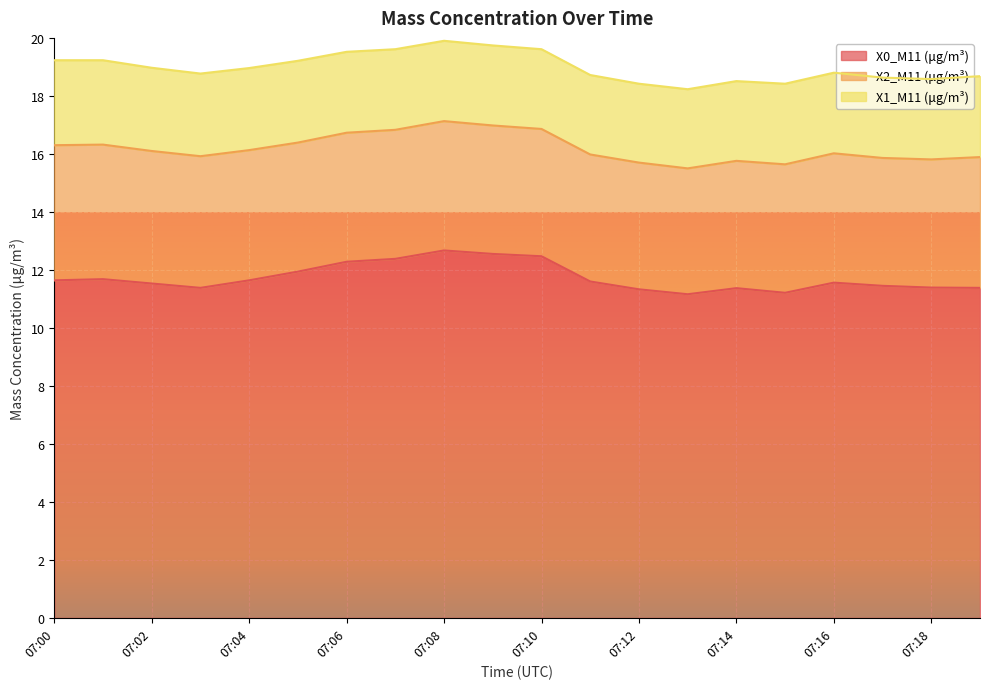

What are all the series names shown in the legend?

X0_M11 (μg/m³), X2_M11 (μg/m³), X1_M11 (μg/m³)